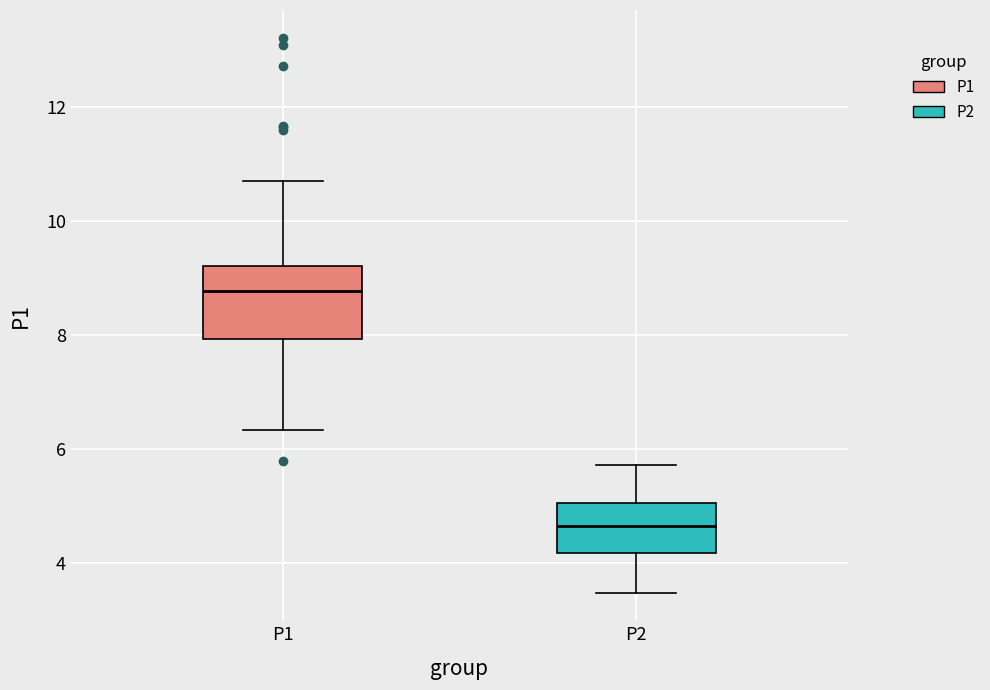

Where is the upper edge of the box for P2 on the y-axis? The values are not printed on the chart, so give them approximately, as read against the axis.

5.0